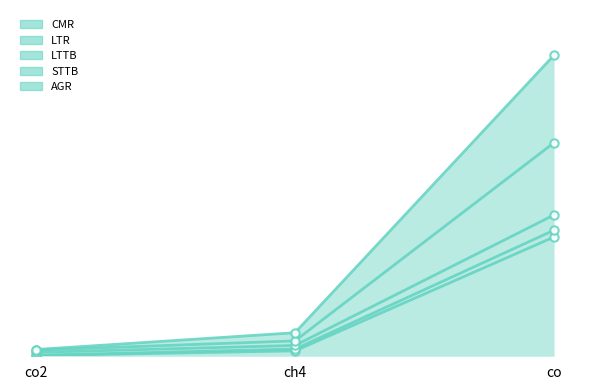

At which label is LTTB closest to 1?

ch4